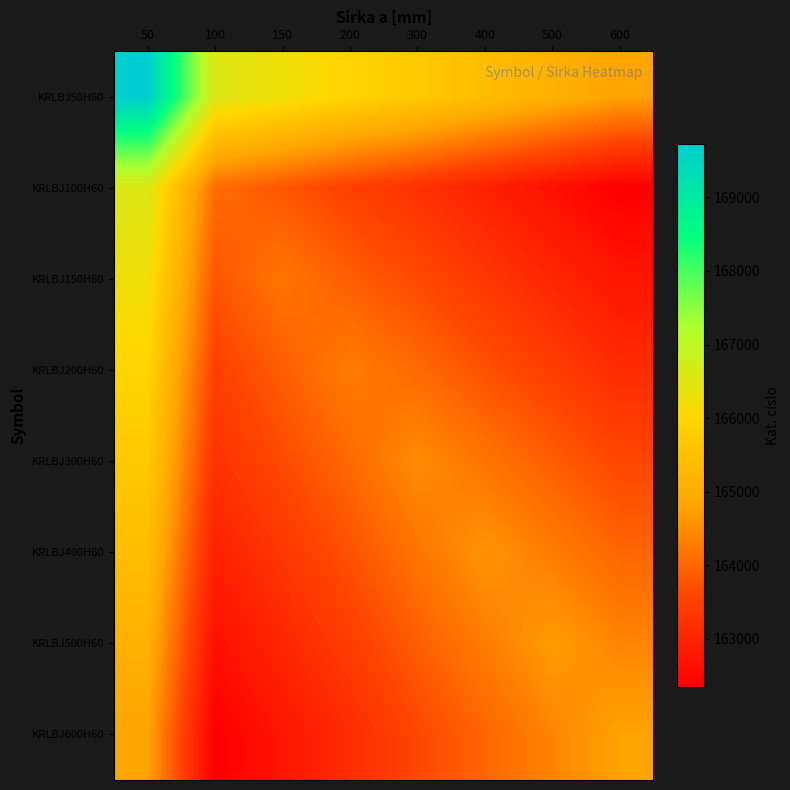

At how many categories does at least one series exceed 163562?

8